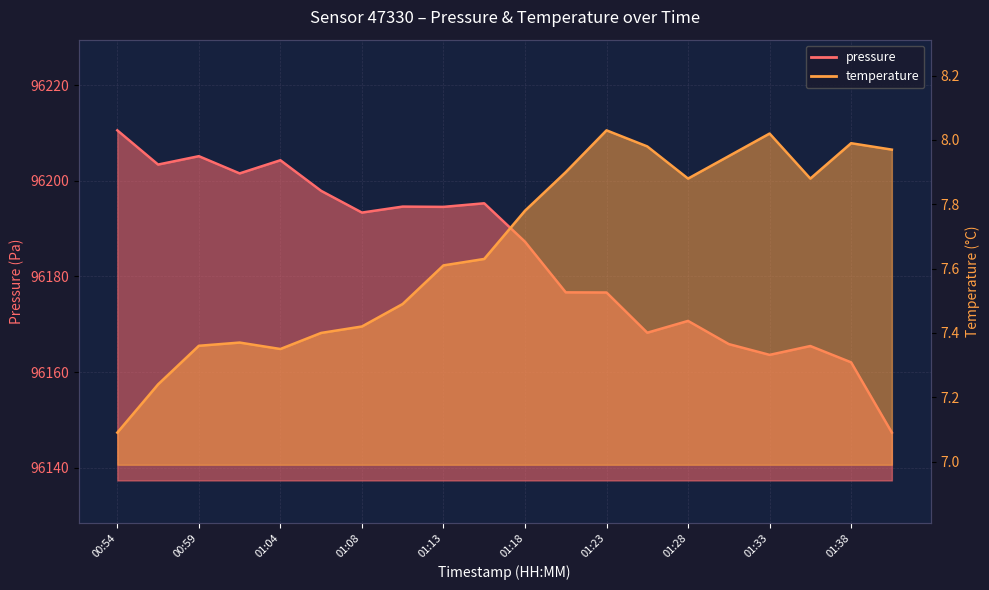

At which category does pressure reach its first local peak?

00:59